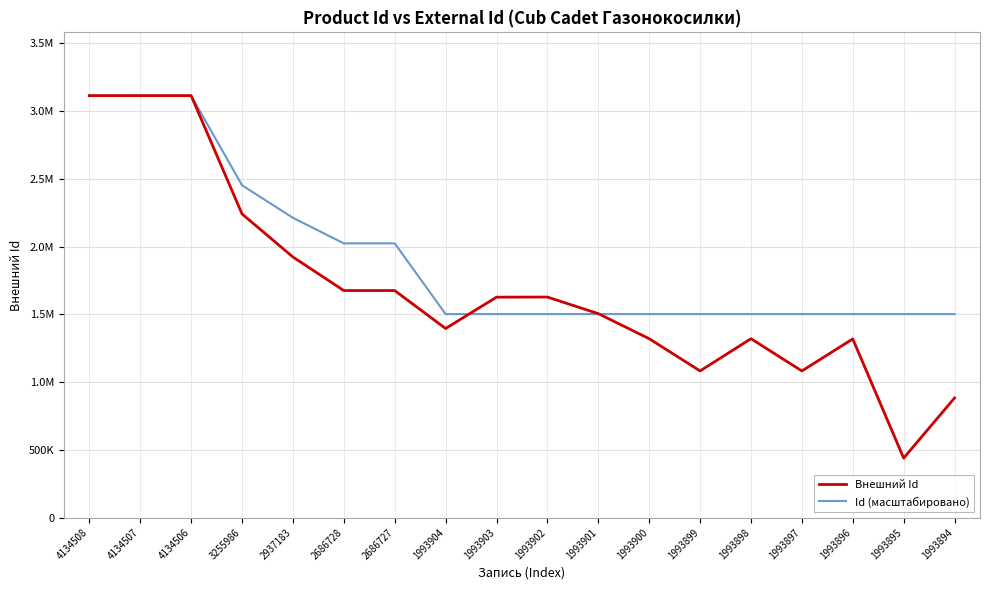

True or false: Внешний Id has more than 2 points higher than both neighbors.

True